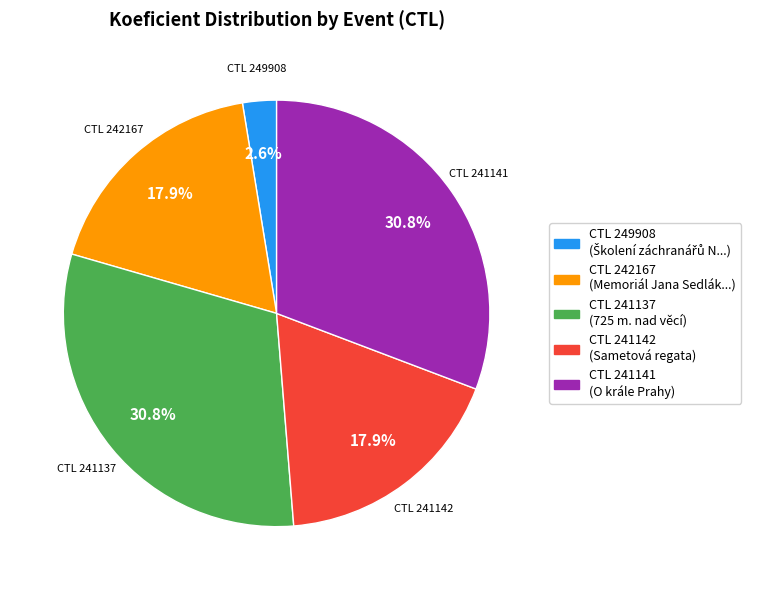

Is there a majority slice in this chart?

No